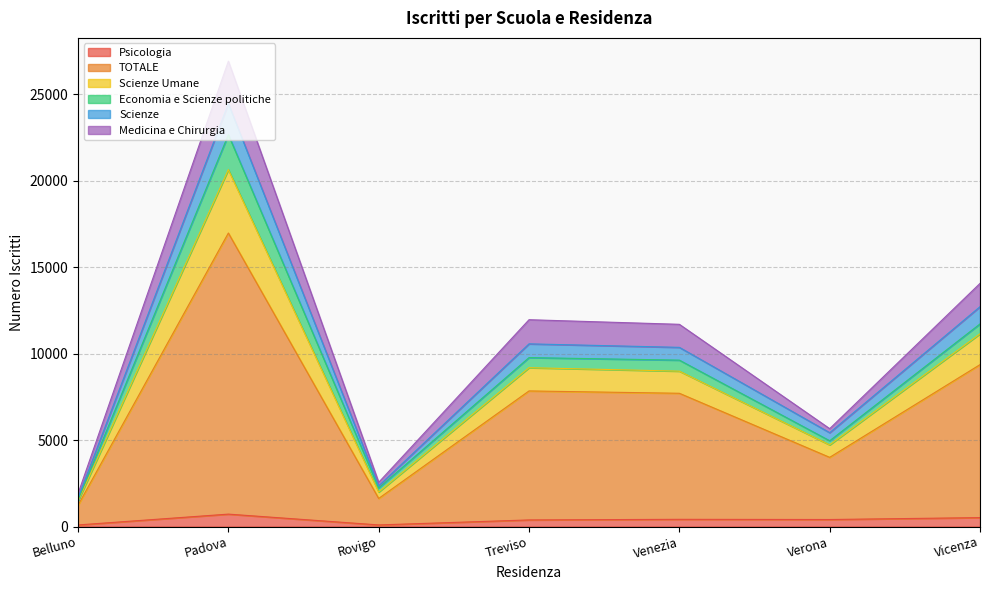

What is the label of the 3rd point from the right?

Venezia